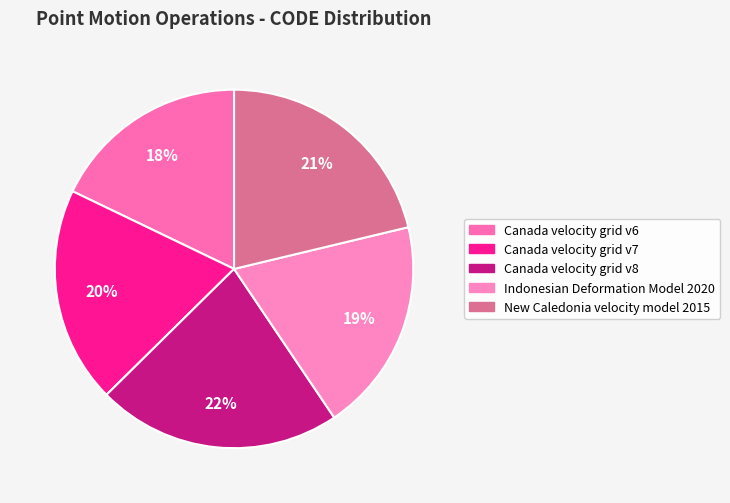

Is Canada velocity grid v8 the majority of the pie?

No